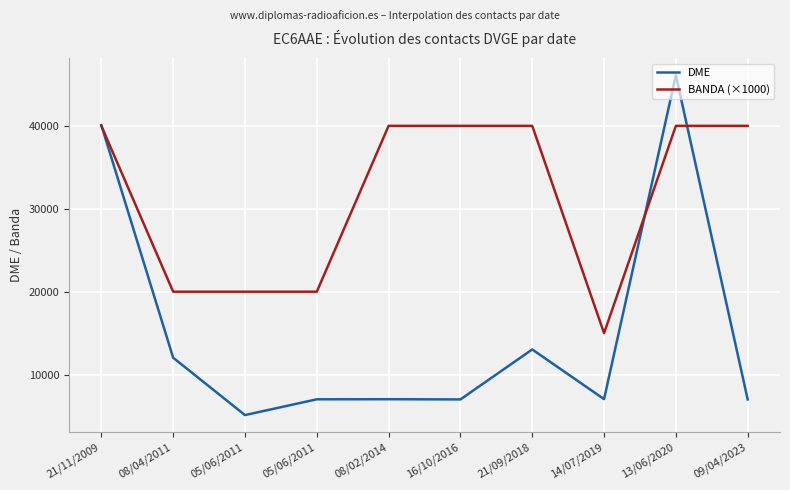

How many lines are shown in the chart?

2